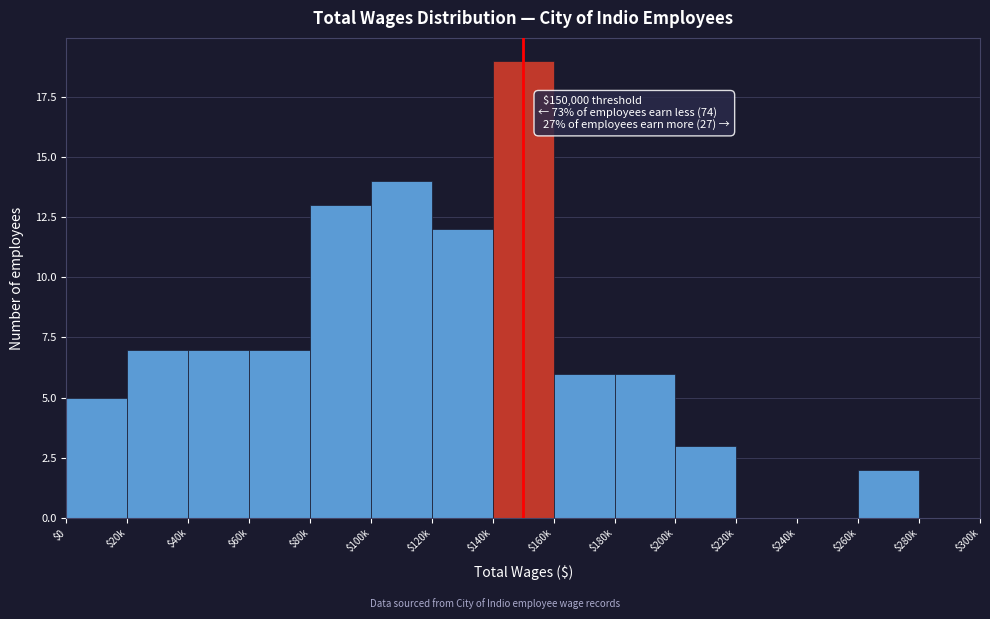

What is the sum of all values?

101